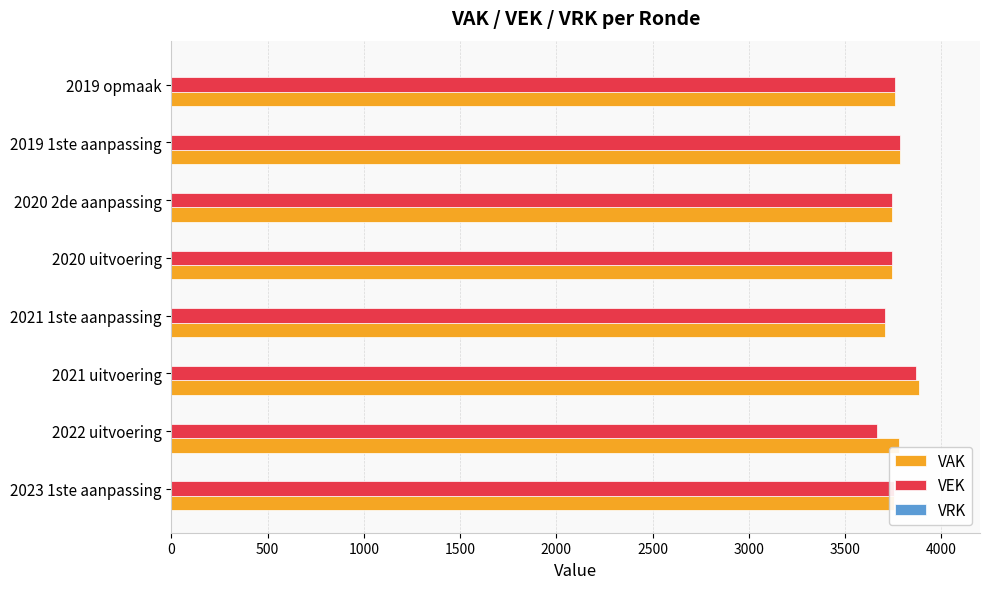

What is the difference between the second highest and second lowest values in the VEK series?

76